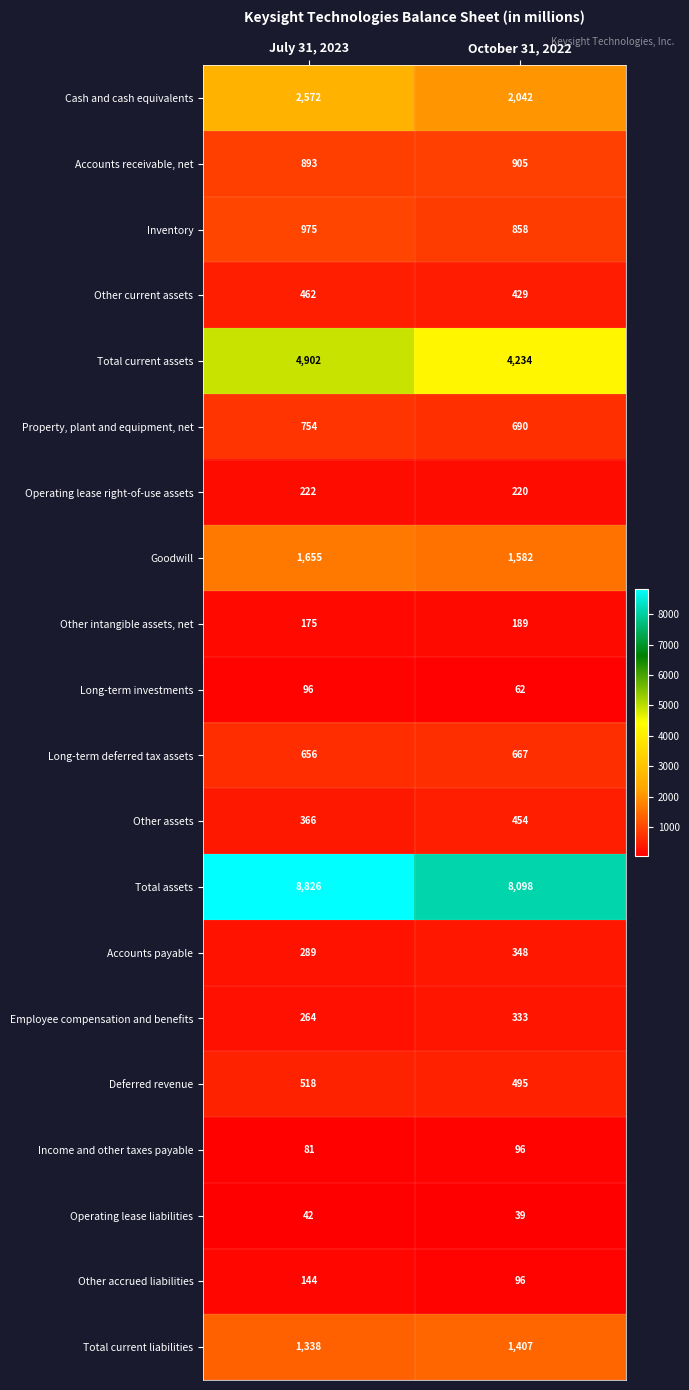

How many distinct data groups are displayed?

20